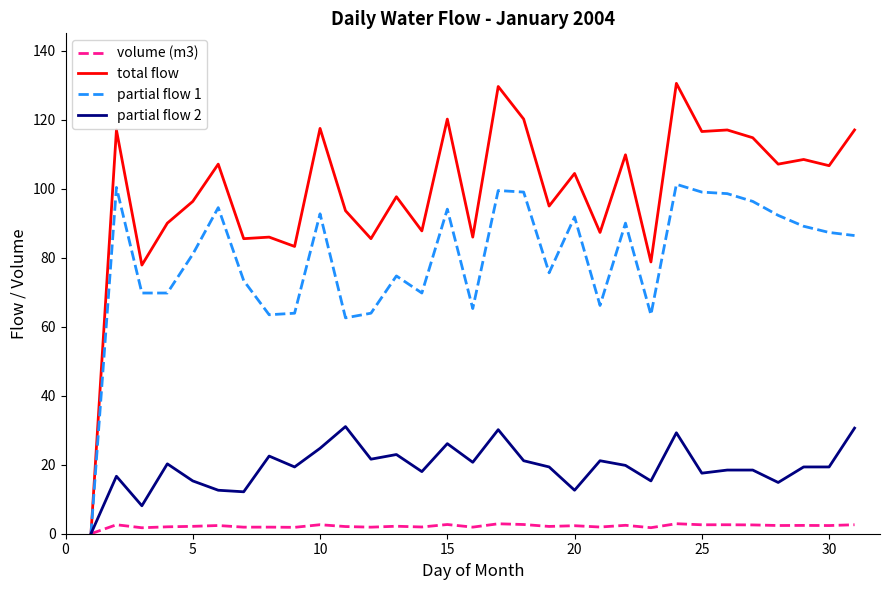

Which series has the largest total across all categories?

total flow